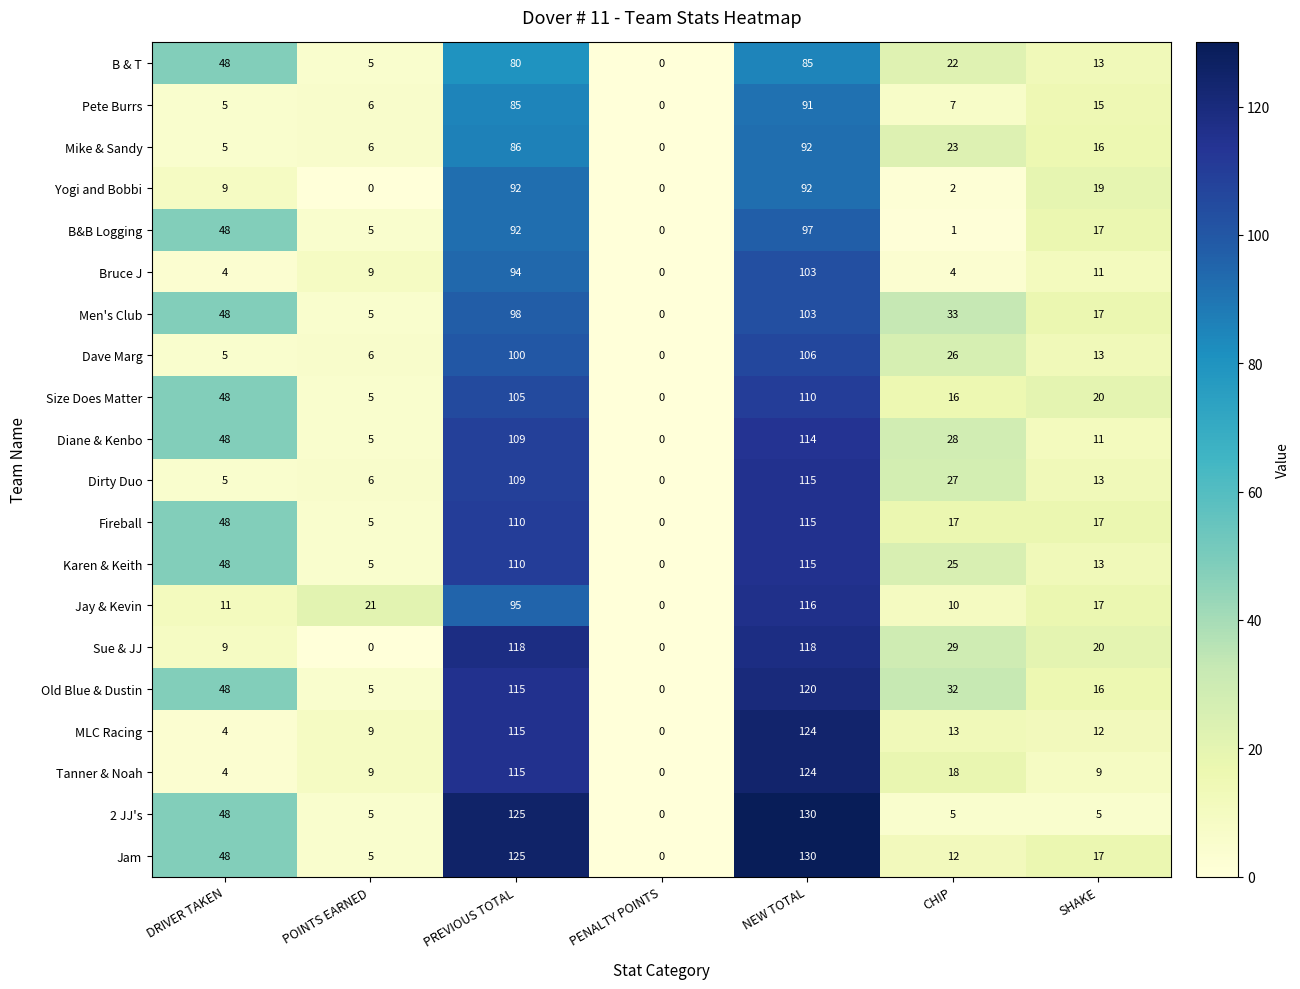

Count the number of categories in the chart.

7